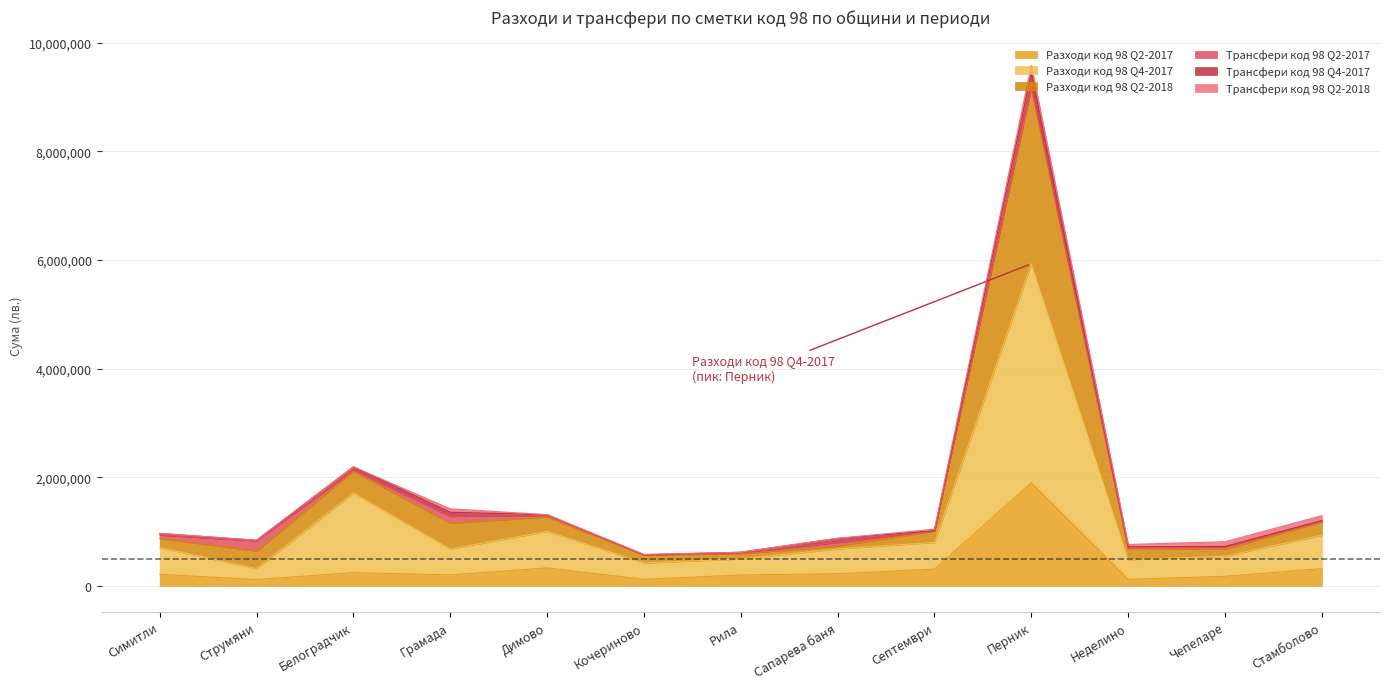

True or false: Разходи код 98 Q2-2018 and Разходи код 98 Q4-2017 intersect in this chart.

False